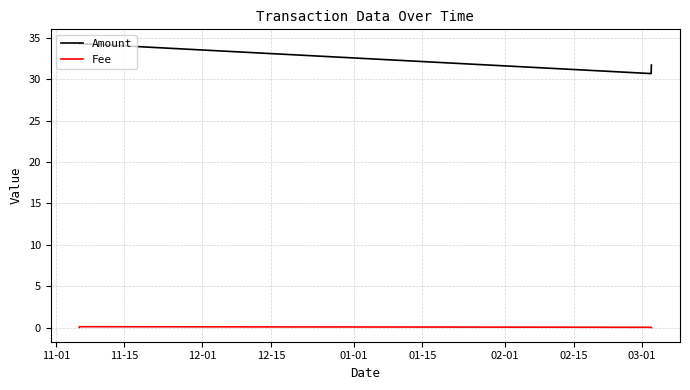

How many categories are shown in the chart?

4